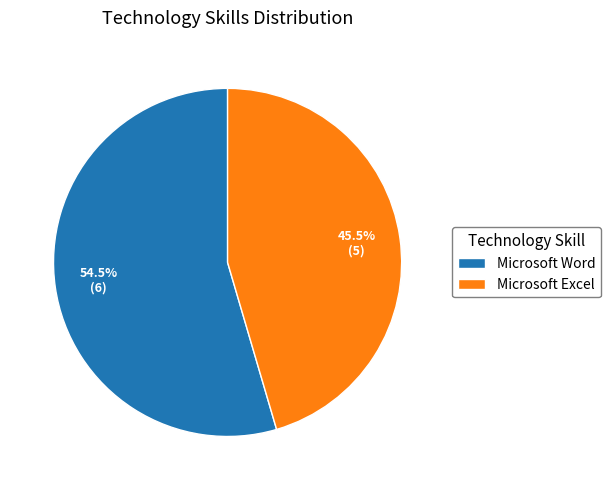

Which category has the smallest portion of the pie?

Microsoft Excel